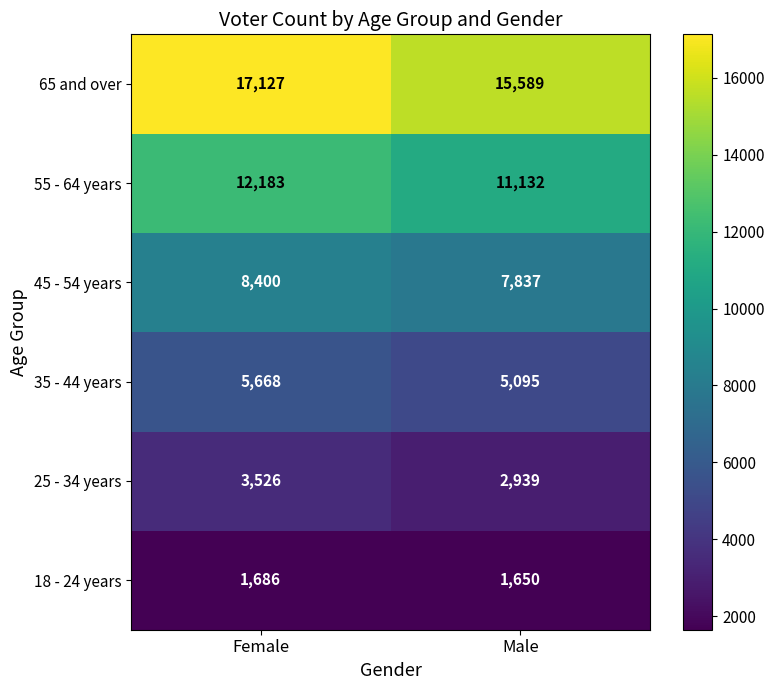

The value of 25 - 34 years at Male is 1695. True or false?

False